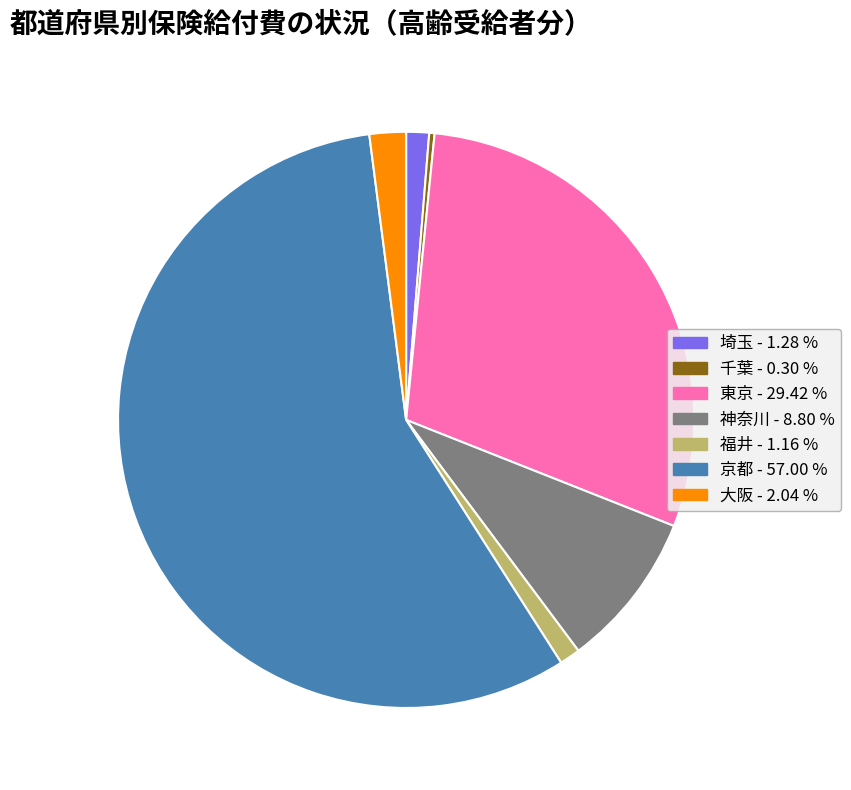

Is there any slice that represents more than half of the pie?

Yes